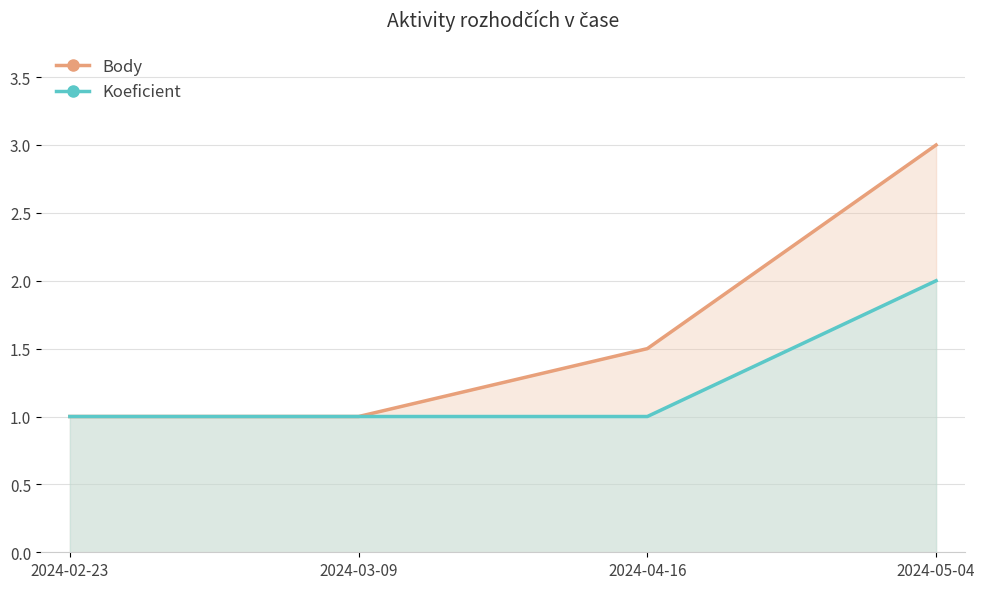

At which label does Body reach its peak?

2024-05-04